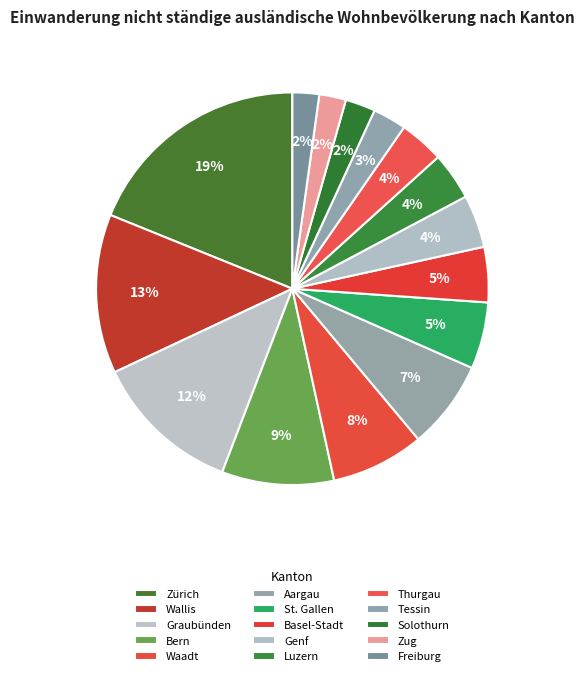

How many segments does this pie chart have?

15